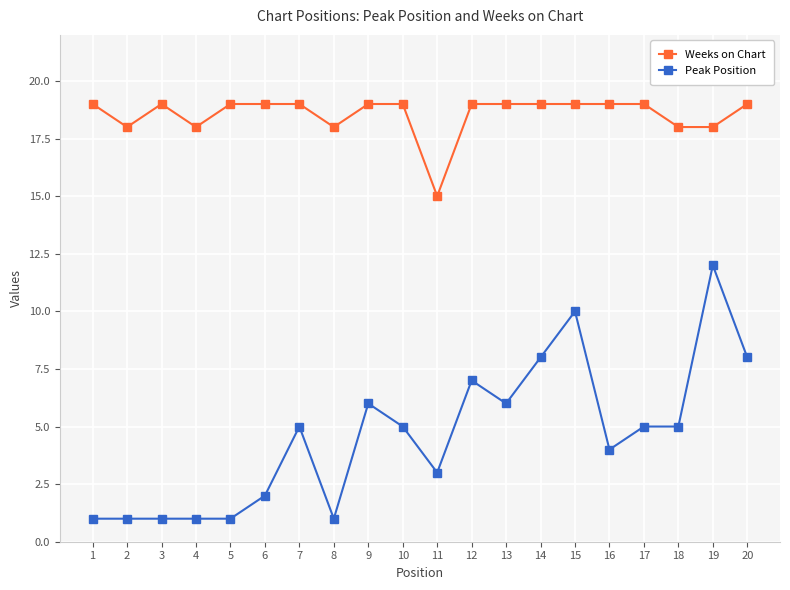

At 3, list the series in order from largest to smallest.

Weeks on Chart, Peak Position